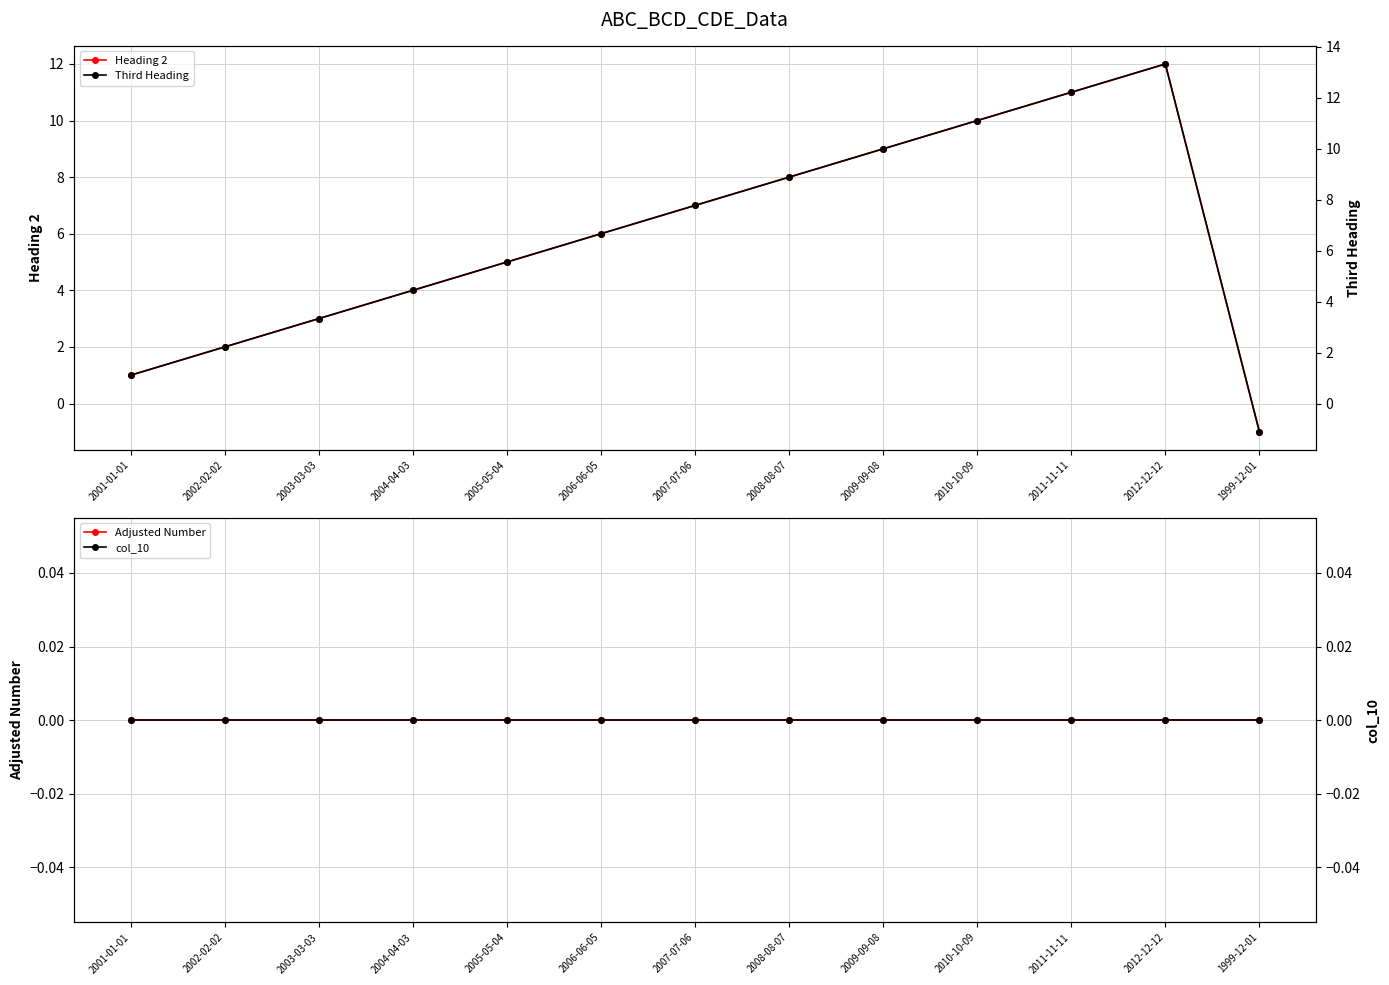

Reading left to right, what are all the values shown in this chart?

Heading 2: 2001-01-01=1.0	2002-02-02=2.0	2003-03-03=3.0	2004-04-03=4.0	2005-05-04=5.0	2006-06-05=6.0	2007-07-06=7.0	2008-08-07=8.0	2009-09-08=9.0	2010-10-09=10.0	2011-11-11=11.0	2012-12-12=12.0	1999-12-01=-1.0
Adjusted Number: 2001-01-01=0.0	2002-02-02=0.0	2003-03-03=0.0	2004-04-03=0.0	2005-05-04=0.0	2006-06-05=0.0	2007-07-06=0.0	2008-08-07=0.0	2009-09-08=0.0	2010-10-09=0.0	2011-11-11=0.0	2012-12-12=0.0	1999-12-01=0.0
Third Heading: 2001-01-01=1.1	2002-02-02=2.2	2003-03-03=3.3	2004-04-03=4.4	2005-05-04=5.5	2006-06-05=6.7	2007-07-06=7.8	2008-08-07=8.9	2009-09-08=10.0	2010-10-09=11.1	2011-11-11=12.2	2012-12-12=13.3	1999-12-01=-1.1
col_10: 2001-01-01=0.0	2002-02-02=0.0	2003-03-03=0.0	2004-04-03=0.0	2005-05-04=0.0	2006-06-05=0.0	2007-07-06=0.0	2008-08-07=0.0	2009-09-08=0.0	2010-10-09=0.0	2011-11-11=0.0	2012-12-12=0.0	1999-12-01=0.0